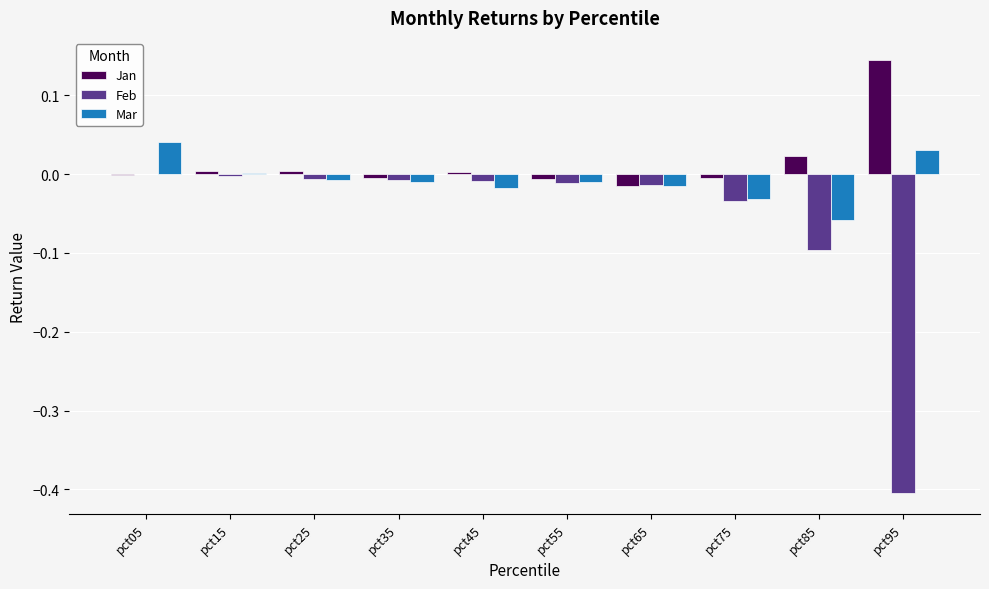

Count the number of data series in this chart.

3